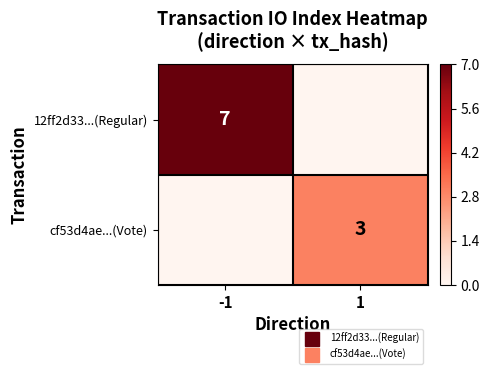

What is the difference between the cf53d4ae...(Vote) values at -1 and 1?

0.4